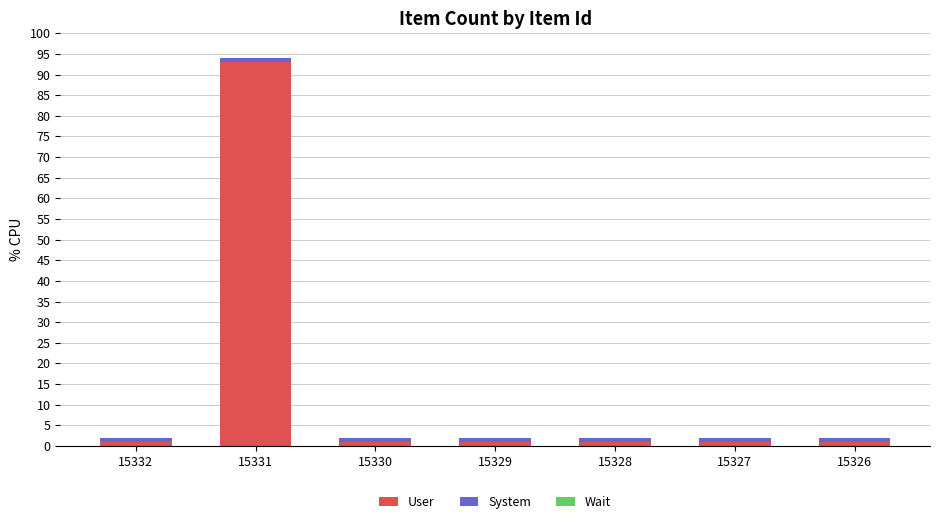

What is the difference between the maximum and minimum values in the User series?

92